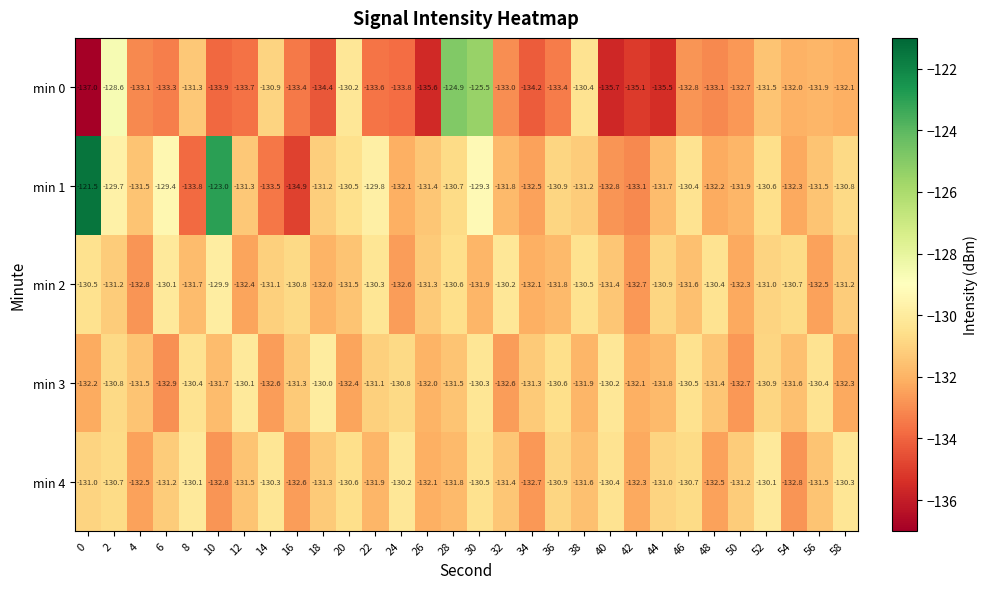

What is the difference between the second highest and second lowest values in the min 3 series?

2.6